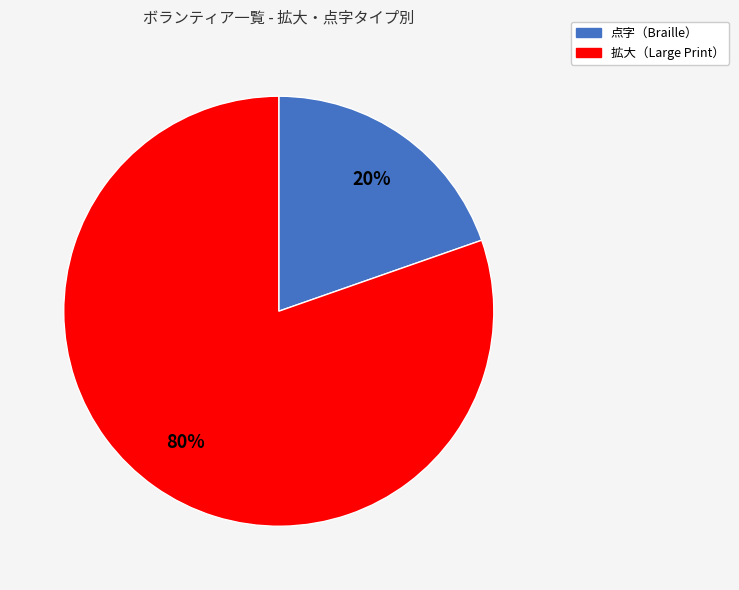

Is there any slice that represents more than half of the pie?

Yes